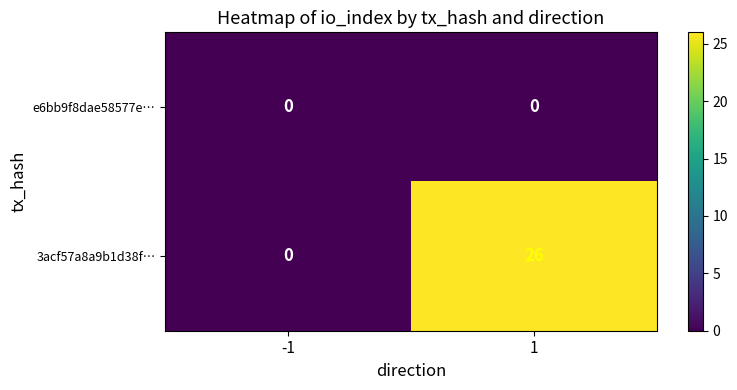

Rank the series by their maximum value, from highest to lowest.

3acf57a8a9b1d38f…, e6bb9f8dae58577e…